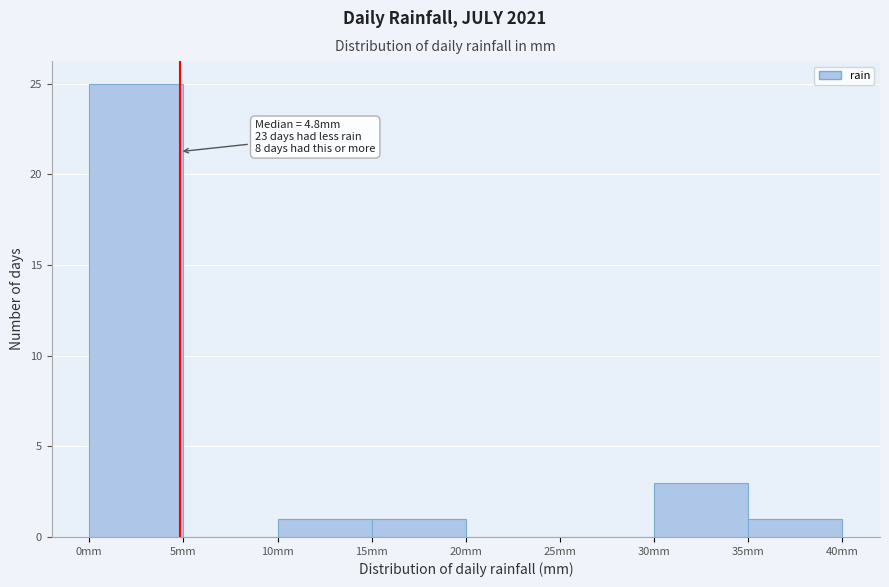

Over which range of the x-axis is the bar tallest?

0 to 5